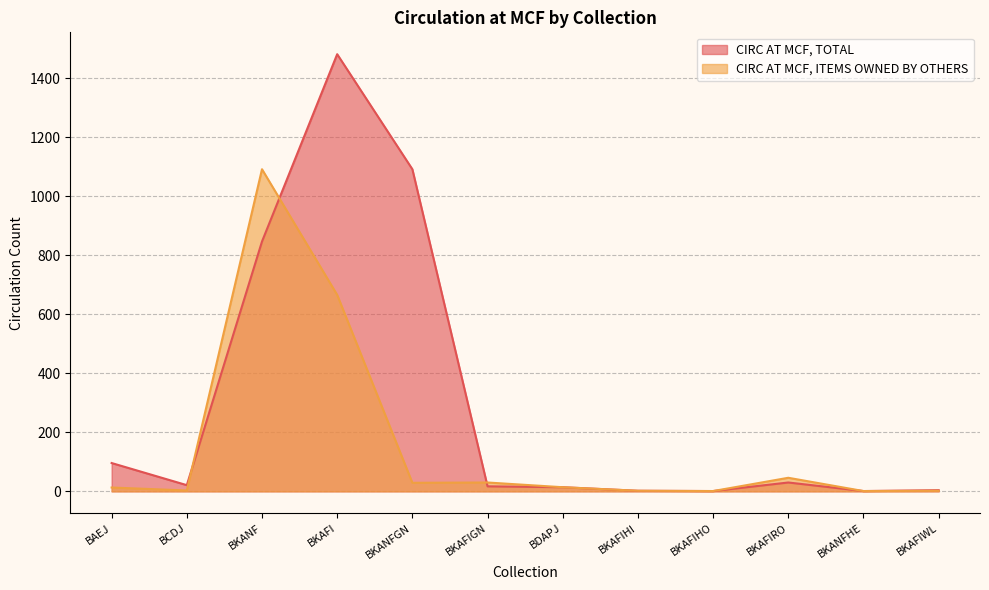

At how many categories does at least one series exceed 146?

3